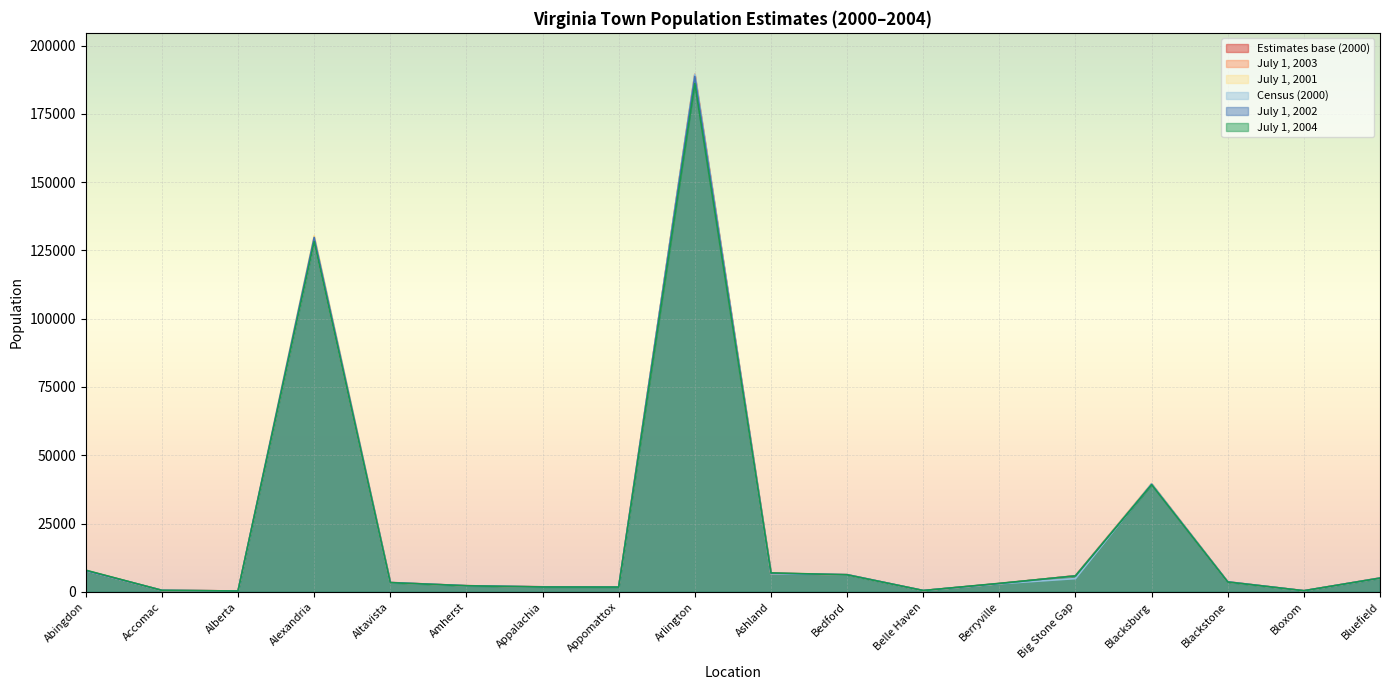

After their last crossing, which series has the higher values: July 1, 2003 or July 1, 2004?

July 1, 2004